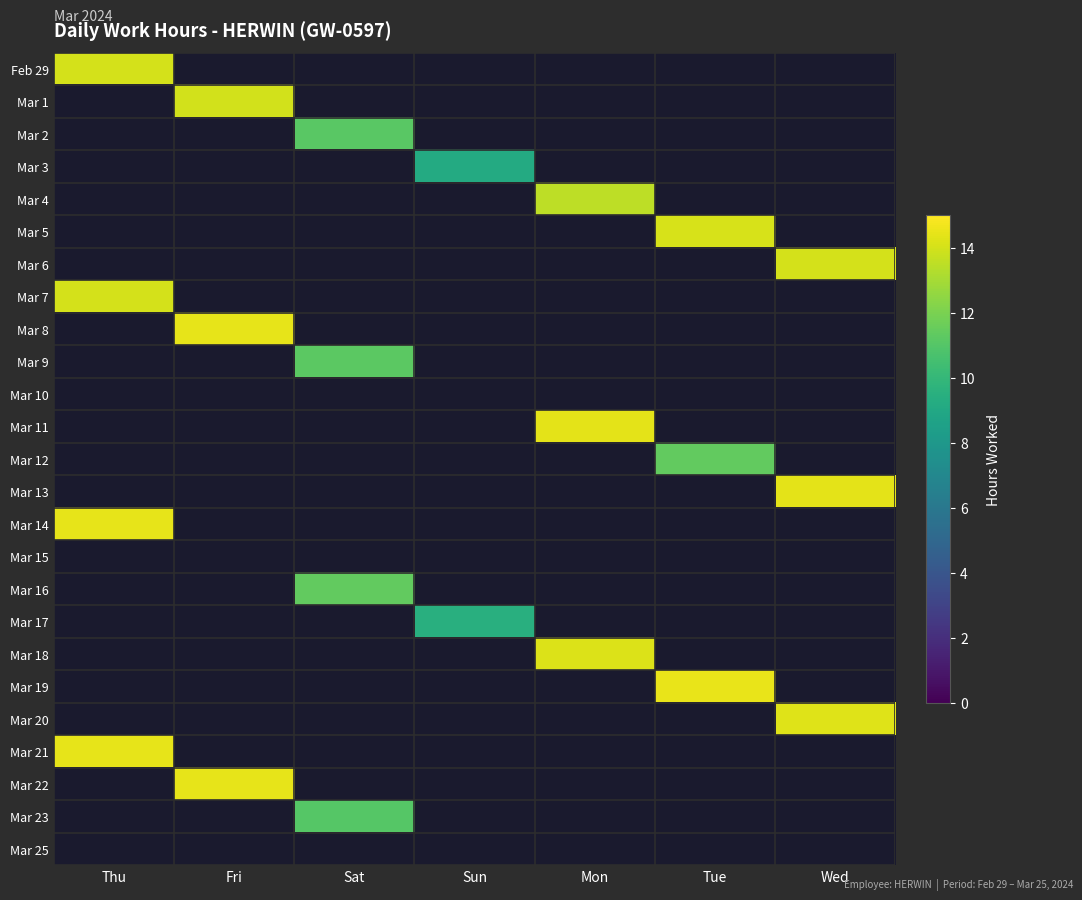

What is the maximum value shown in the chart?

14.5